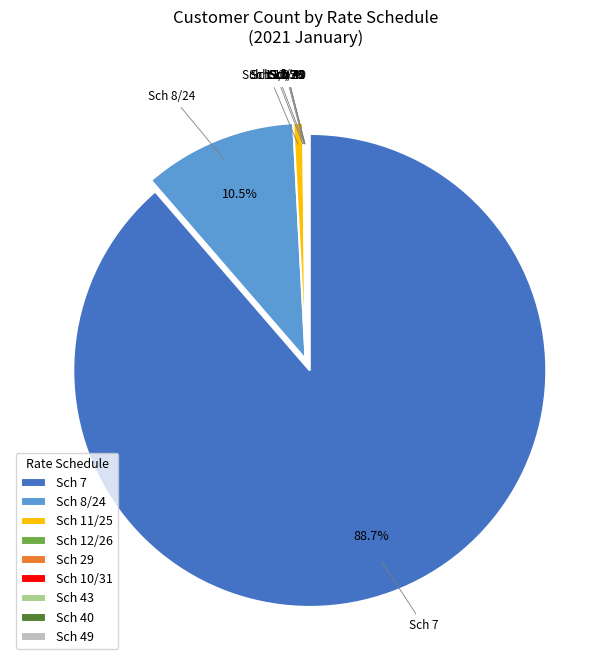

What is the largest slice in the pie chart?

Sch 7